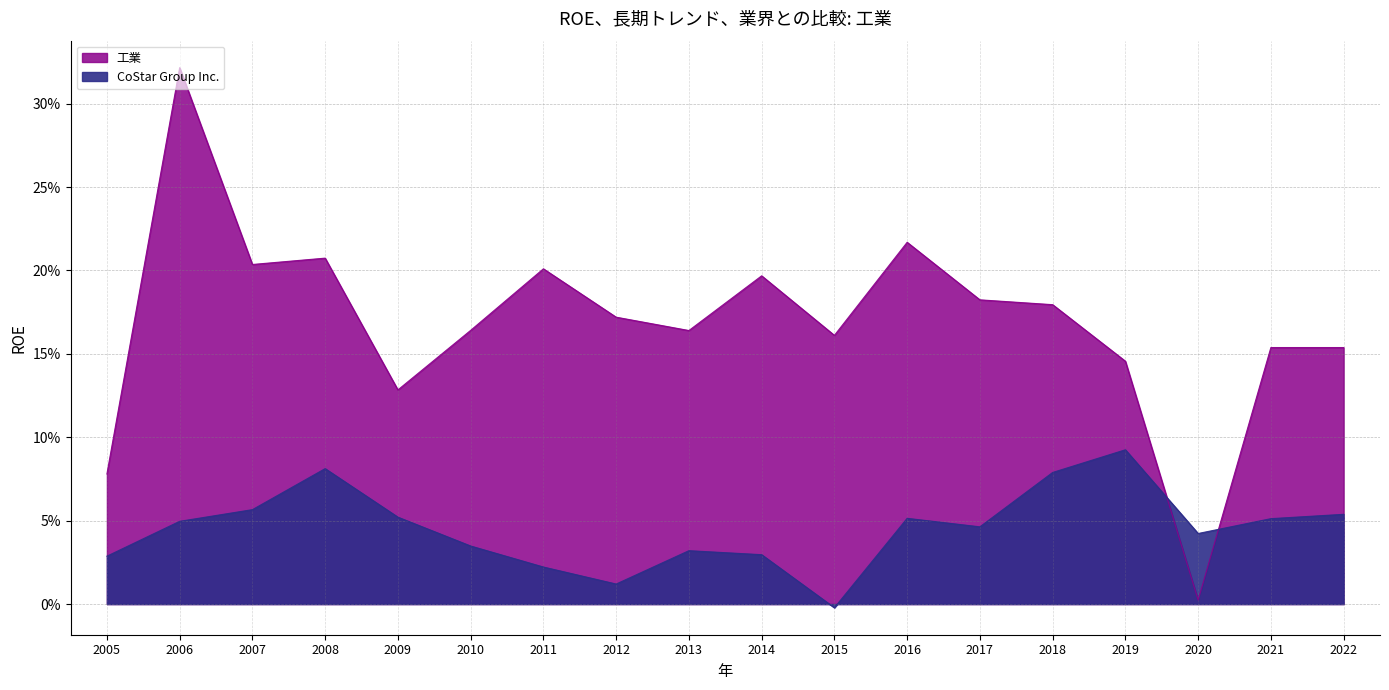

List the series in order of their overall mean, highest first.

工業, CoStar Group Inc.